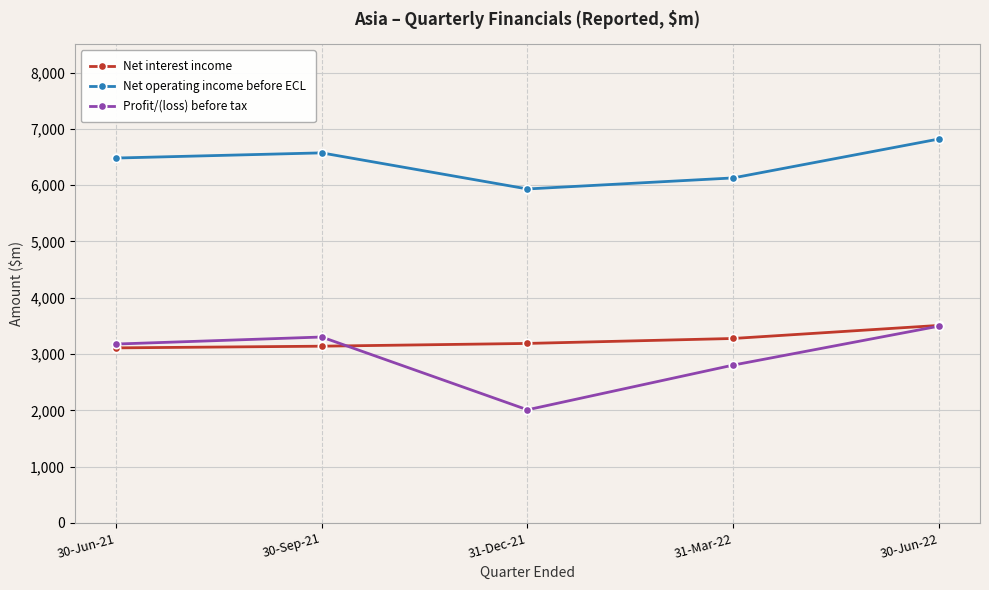

What is the value of the Net interest income point at the 1st from the left?

3110